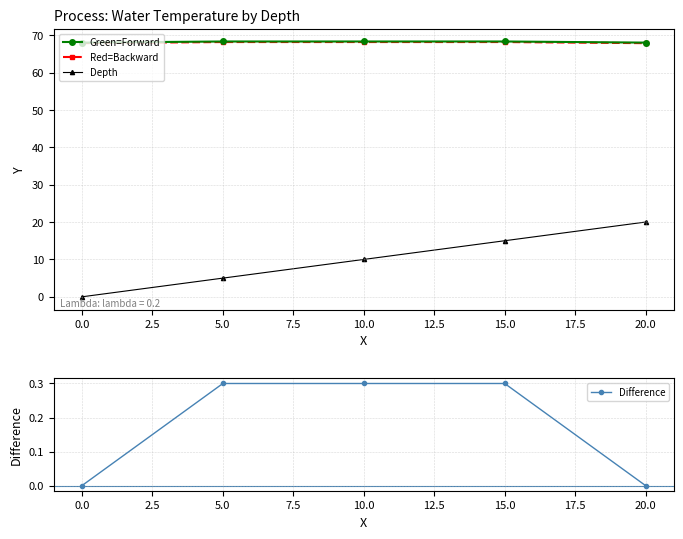

The Temperature (Backward) series shows 117.1 at −2.5. True or false?

False